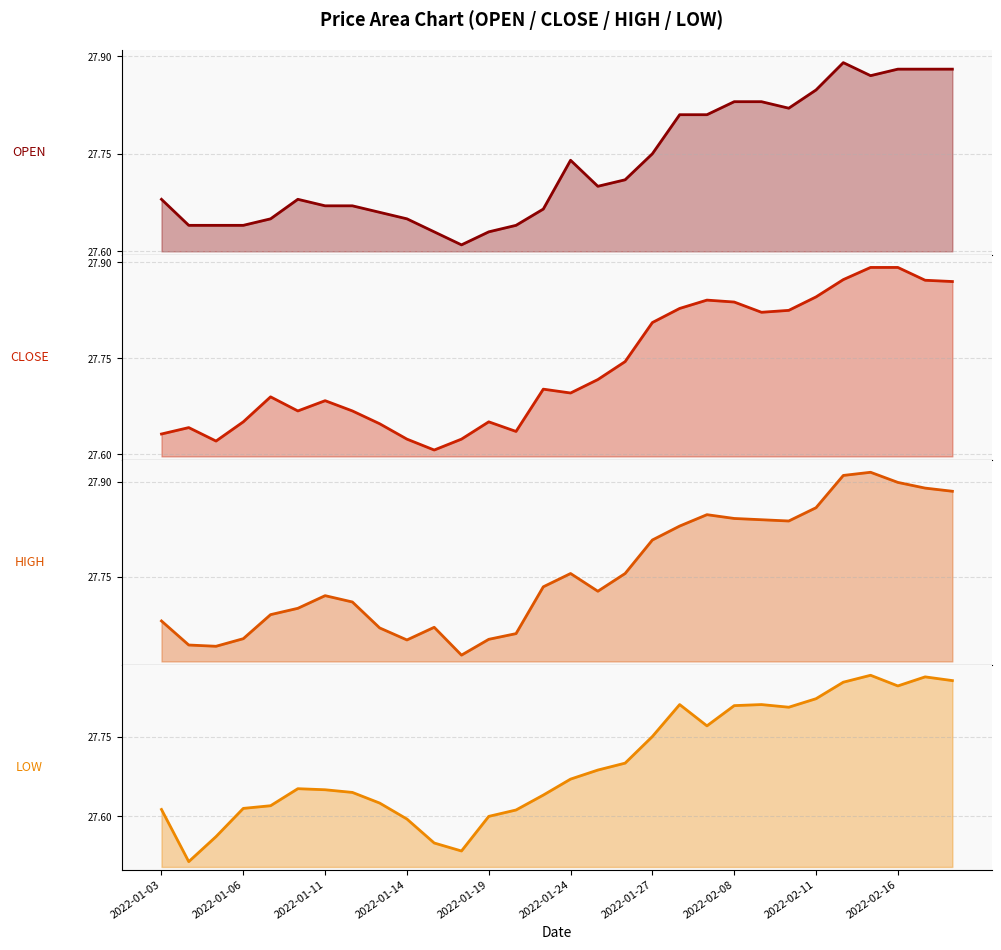

True or false: LOW has a value of 40.9 at 28.

False